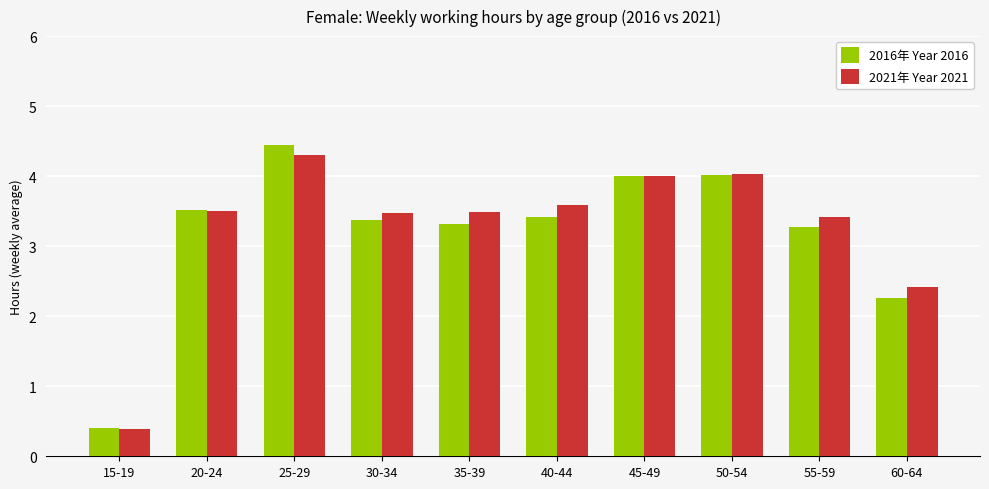

Does the chart contain any negative values?

No